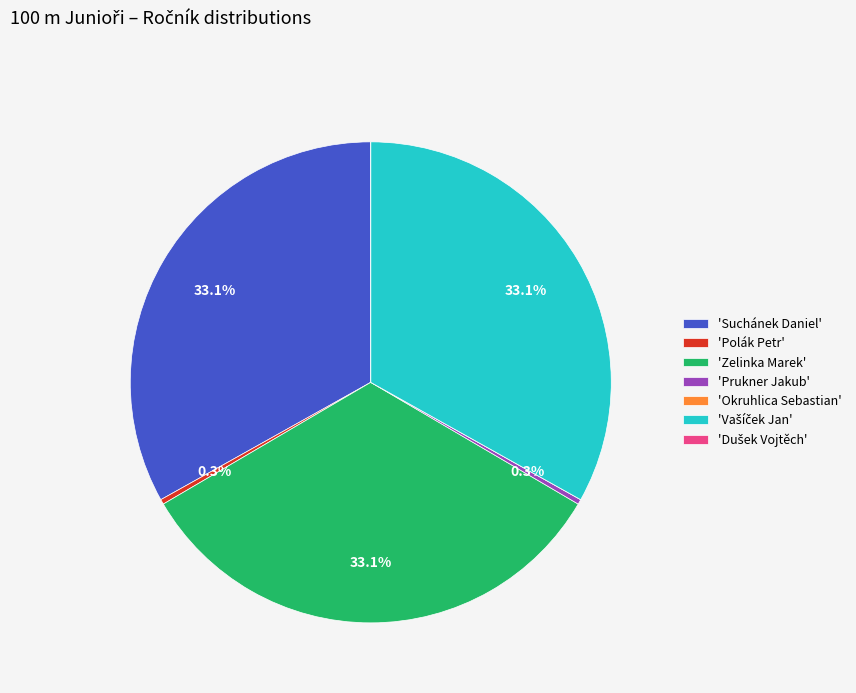

Is there a majority slice in this chart?

No